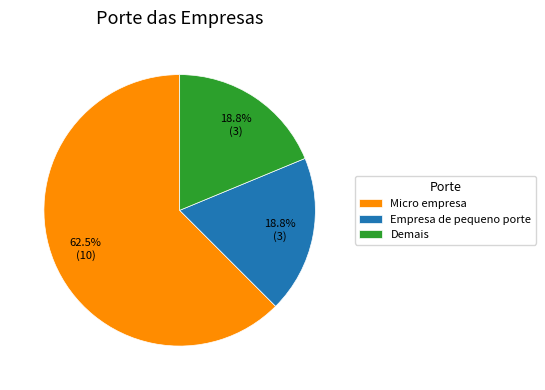

How many slices are in this pie chart?

3